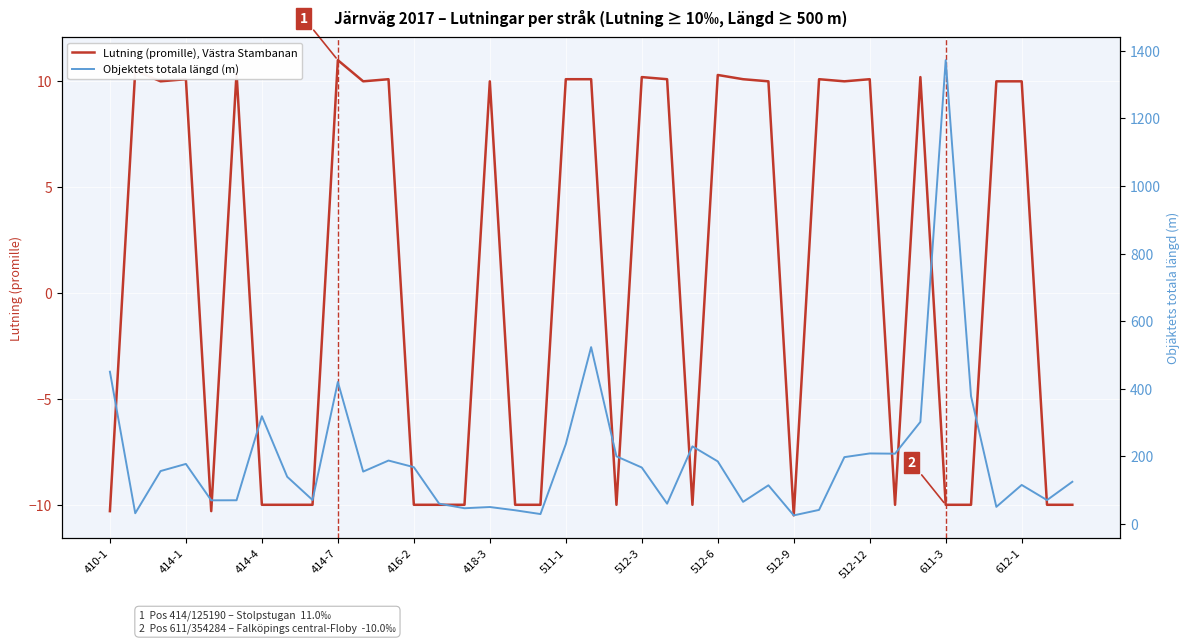

What is the highest value of the Lutning (promille), Västra Stambanan series?

11.0